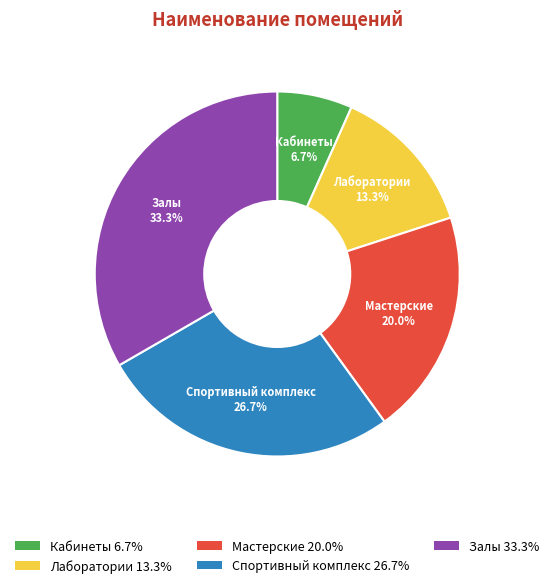

Between Кабинеты and Спортивный комплекс, which is larger?

Спортивный комплекс